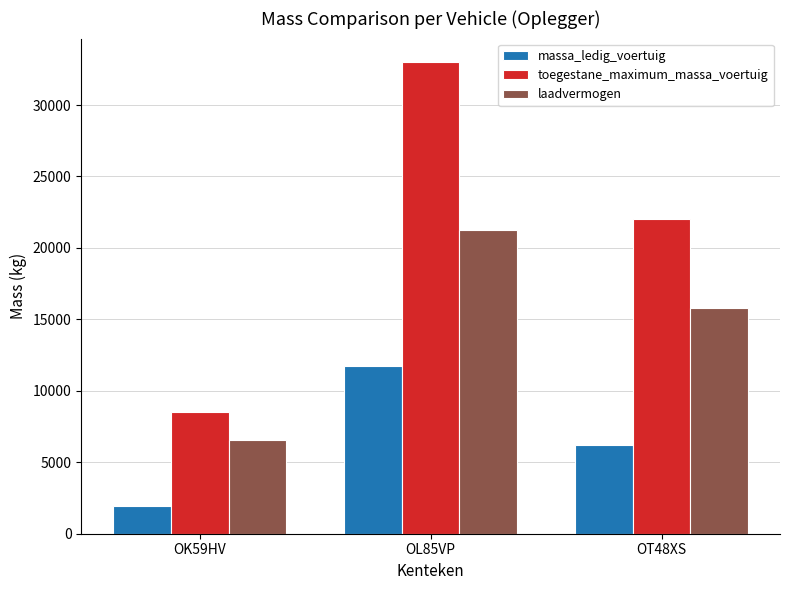

Reading right to left, transcribe all the data shown in this chart.

massa_ledig_voertuig: OT48XS=6200	OL85VP=11750	OK59HV=1920
toegestane_maximum_massa_voertuig: OT48XS=22000	OL85VP=33000	OK59HV=8500
laadvermogen: OT48XS=15800	OL85VP=21250	OK59HV=6580